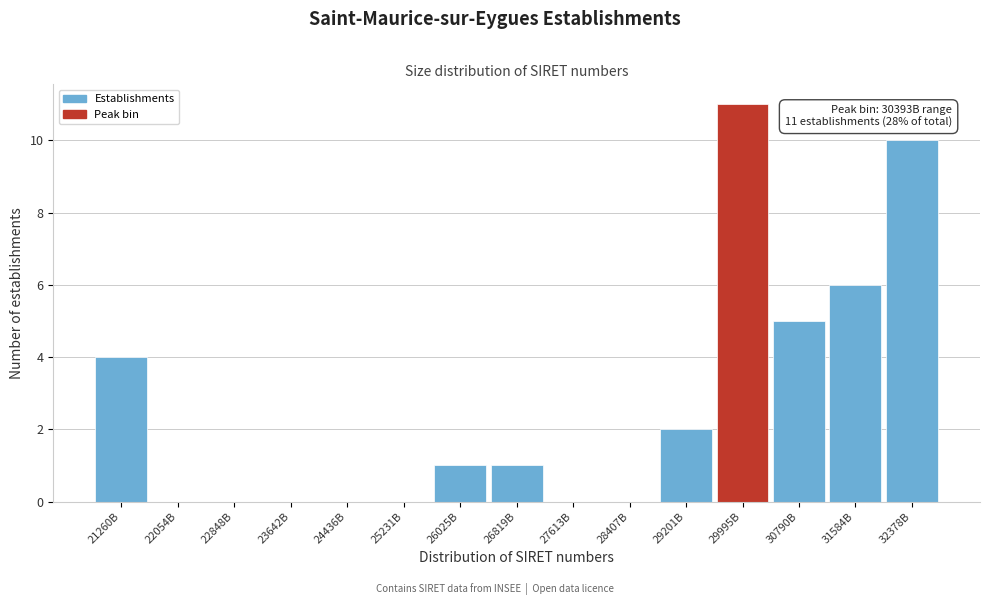

Reading left to right, list all the values displayed in this chart.

21260B=4	22054B=0	22848B=0	23642B=0	24436B=0	25231B=0	26025B=1	26819B=1	27613B=0	28407B=0	29201B=2	29995B=11	30790B=5	31584B=6	32378B=10